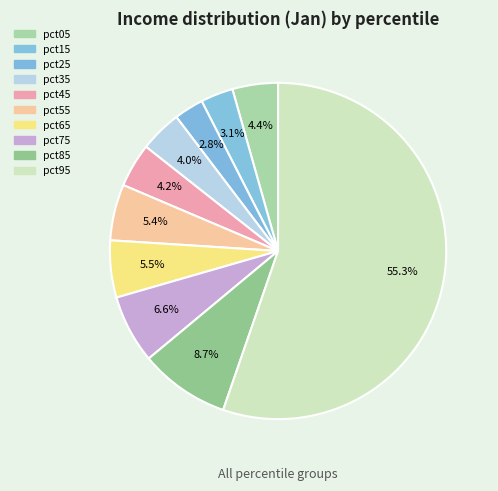

Count the number of slices in the pie.

10